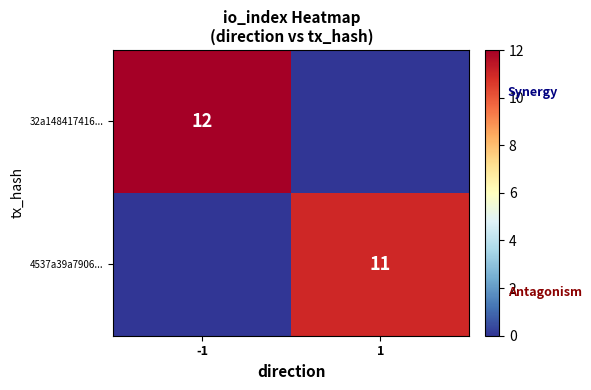

Which series has the largest total across all categories?

32a148417416...